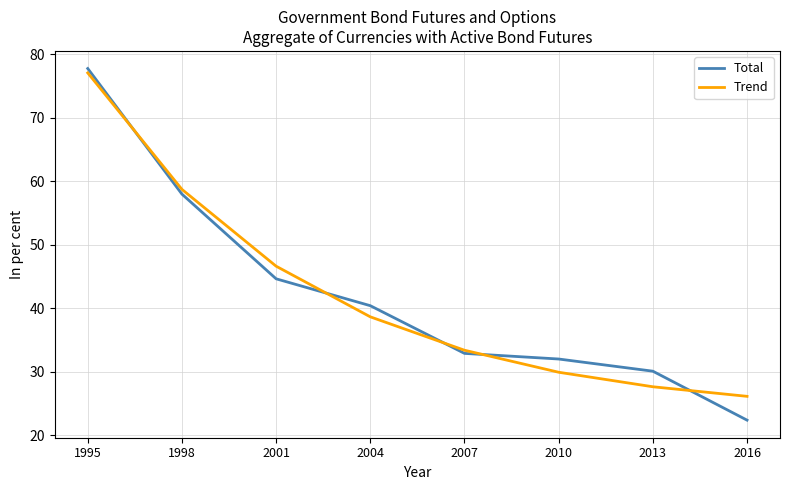

List the labels in order of Trend value, smallest first.

2016, 2013, 2010, 2007, 2004, 2001, 1998, 1995